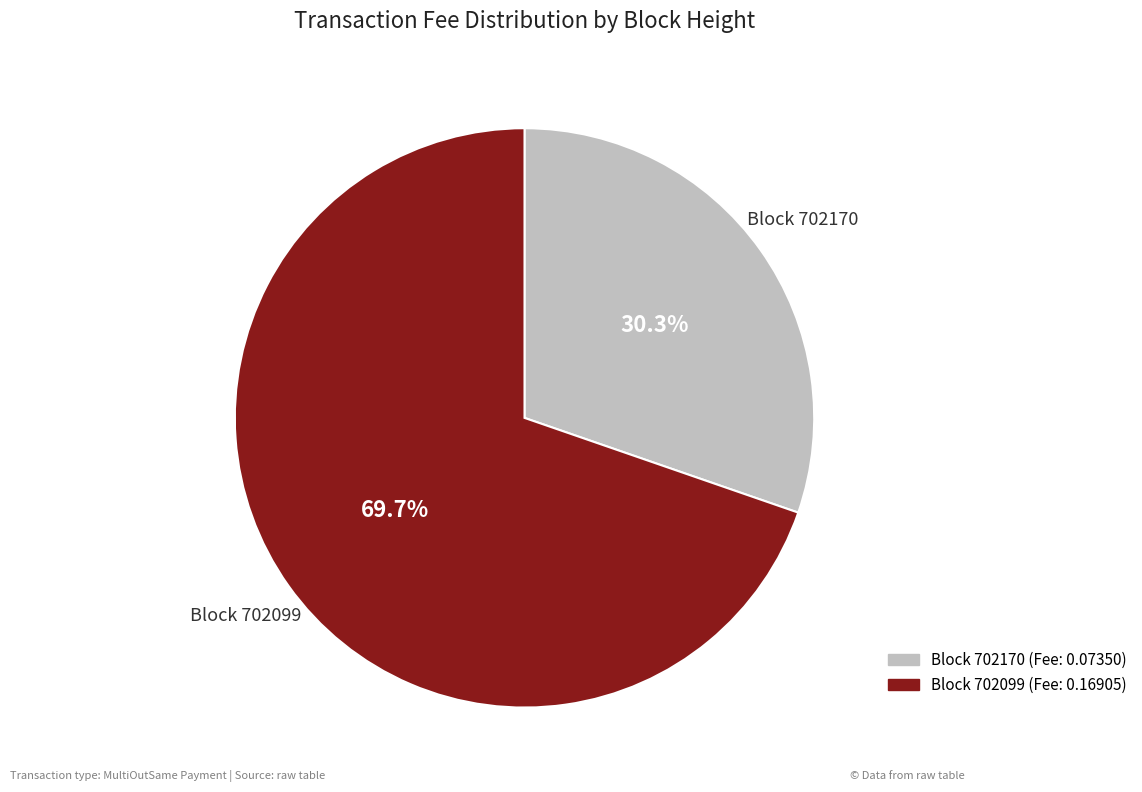

Is there a majority slice in this chart?

Yes